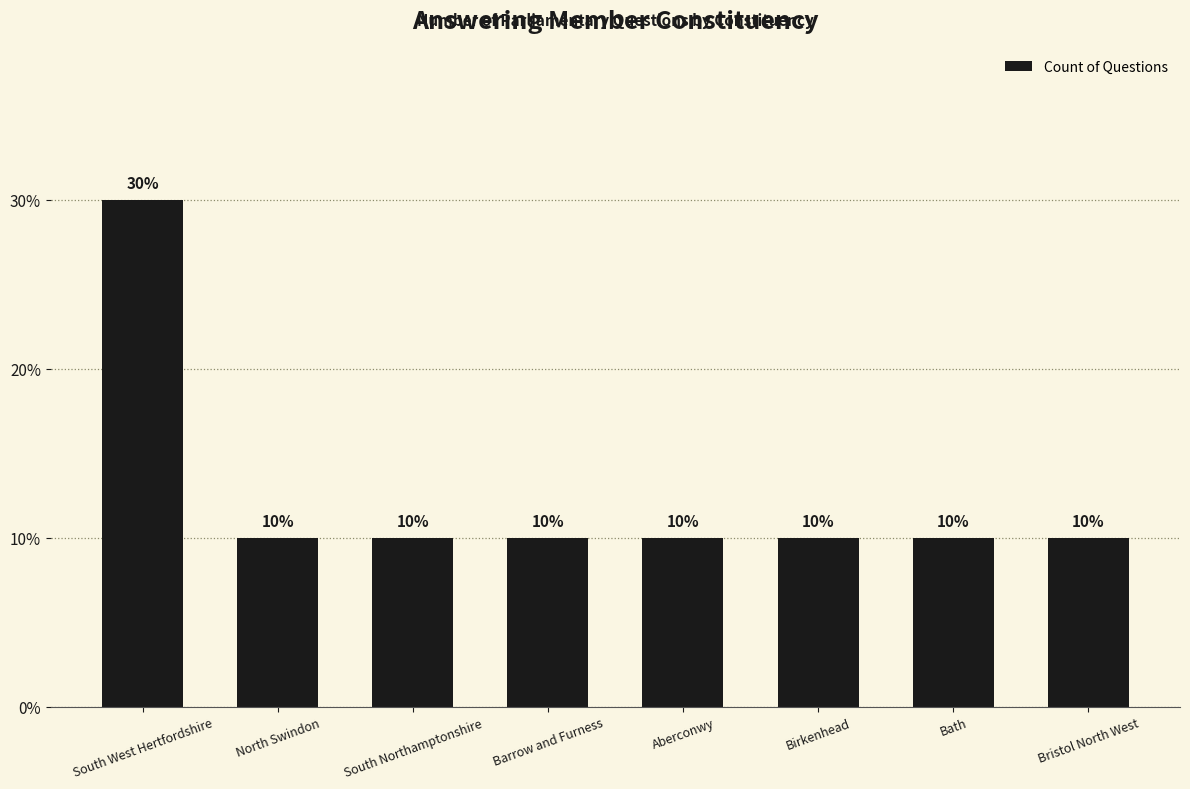

Approximately how many times larger is the value at South Northamptonshire compared to Bath?

1.0